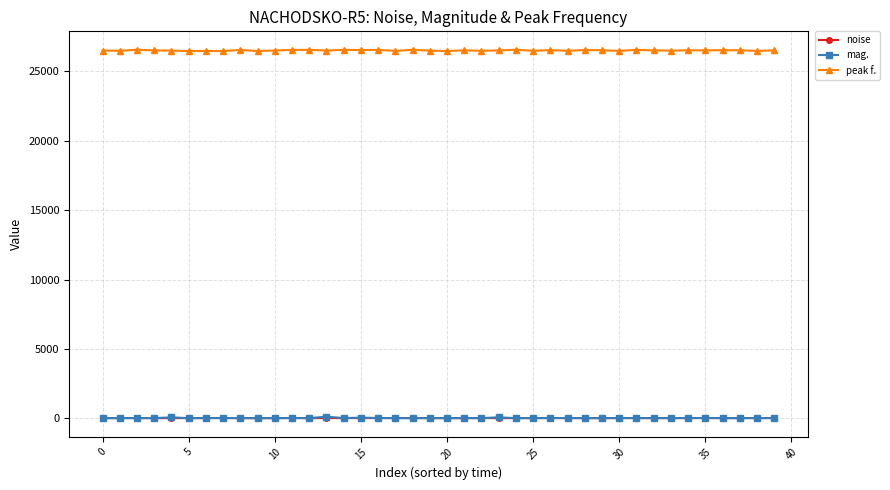

How many series are shown in this chart?

3